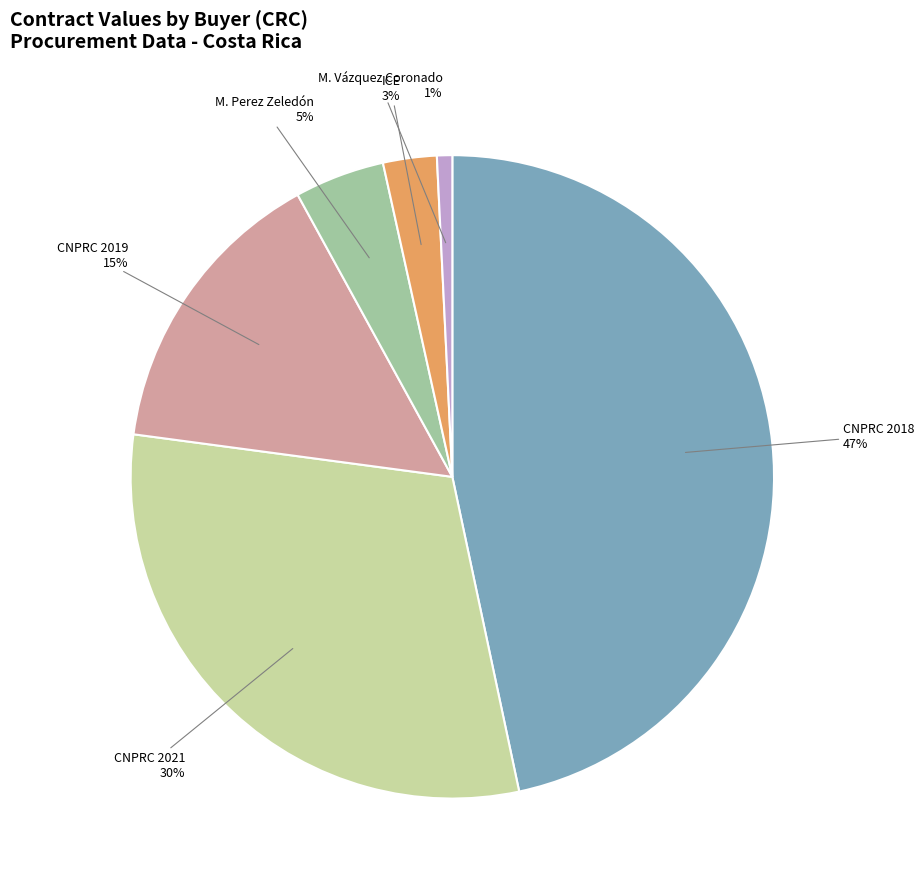

True or false: ICE accounts for 17% of the total.

False